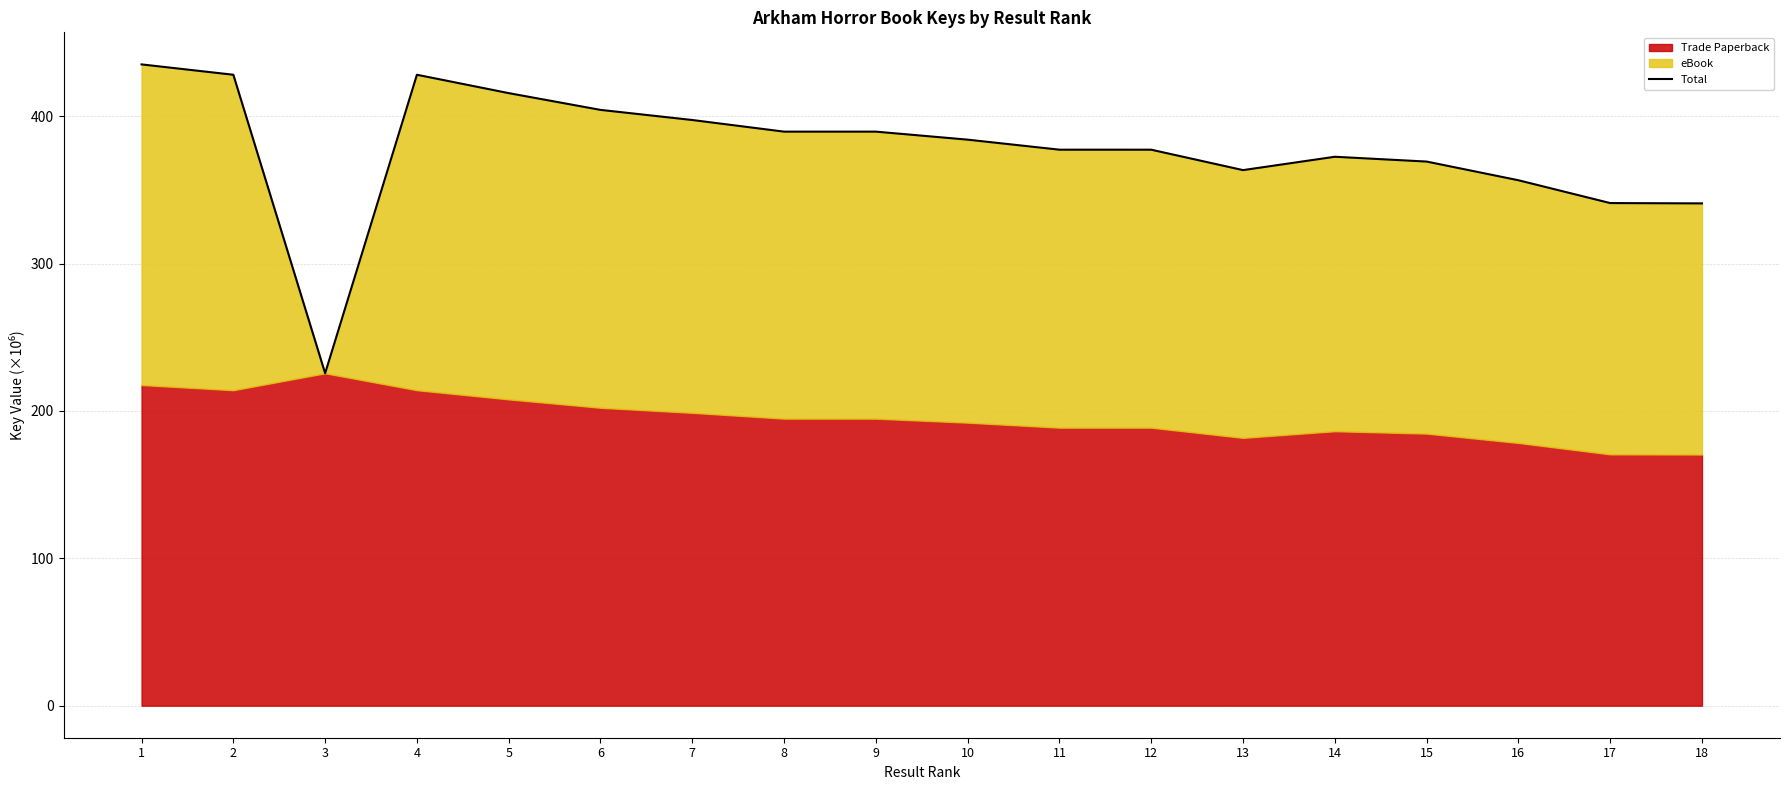

How many data points are less than 384?

9